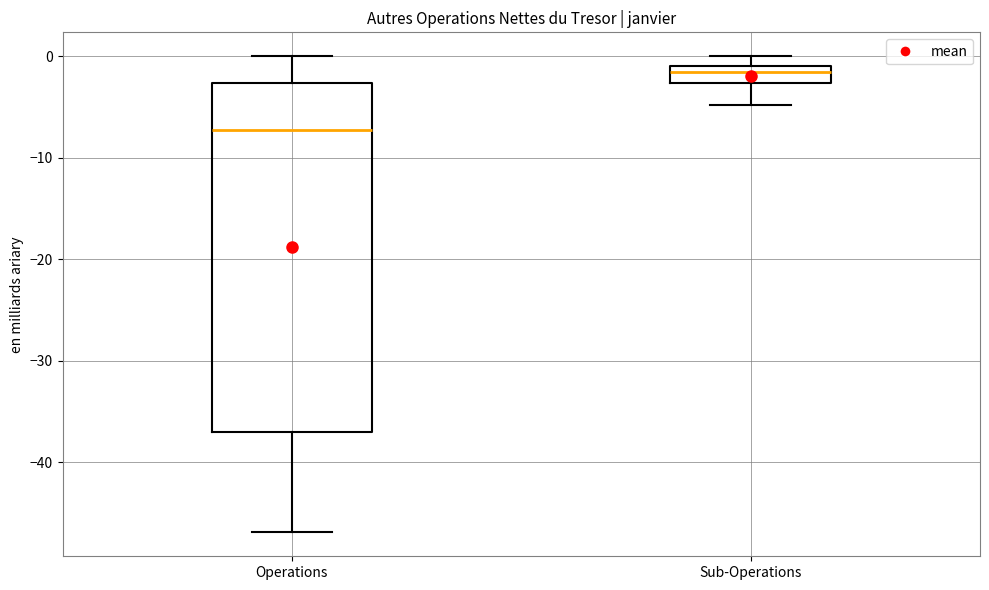

Which box has the lowest median line?

Operations